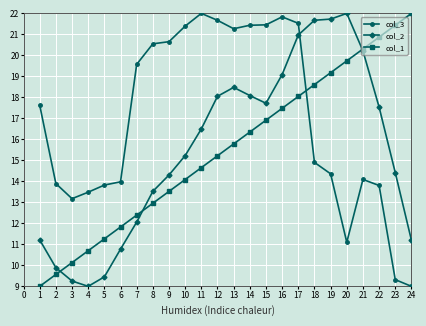

What is the spread (max minus min) of values at 8?

7.6